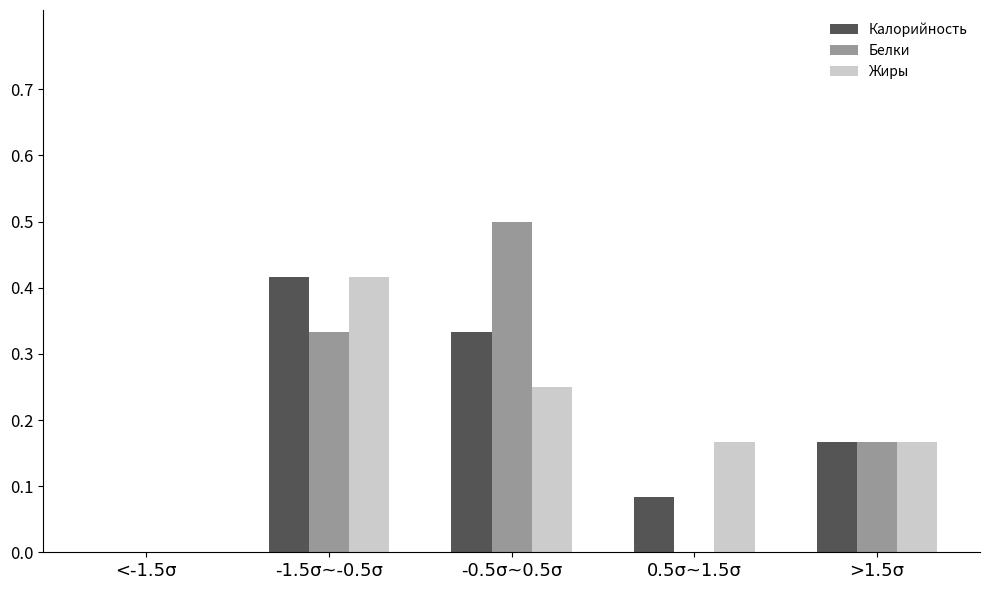

The Жиры series shows 0.0 at <-1.5σ. True or false?

True